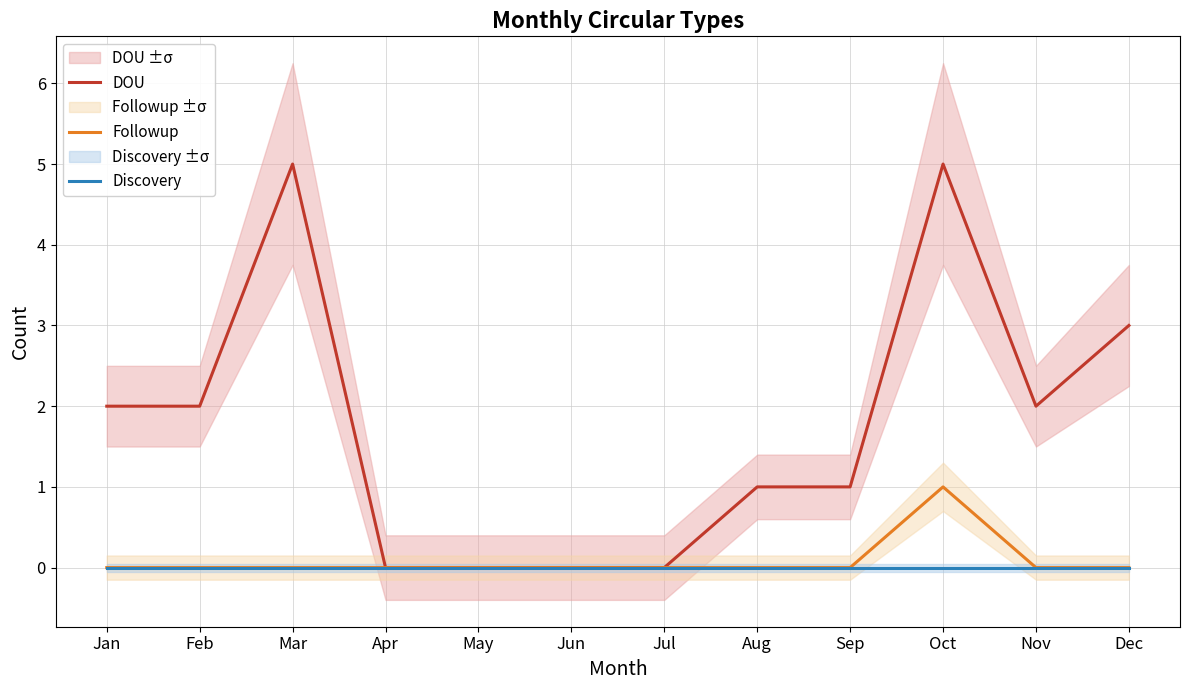

Where does the DOU series first go above 2?

Mar